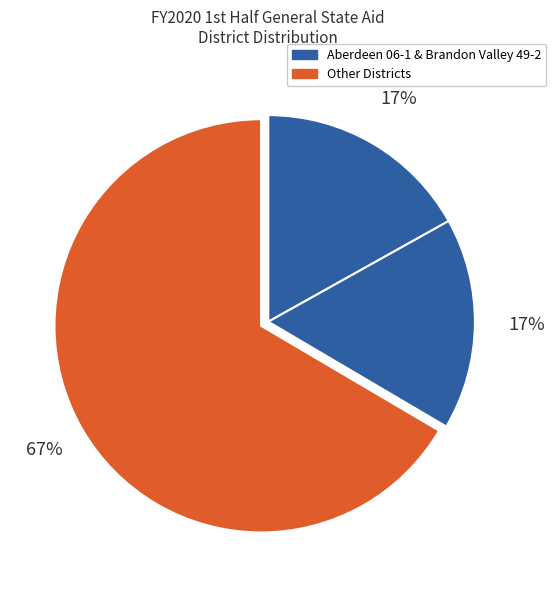

How many slices are in this pie chart?

3